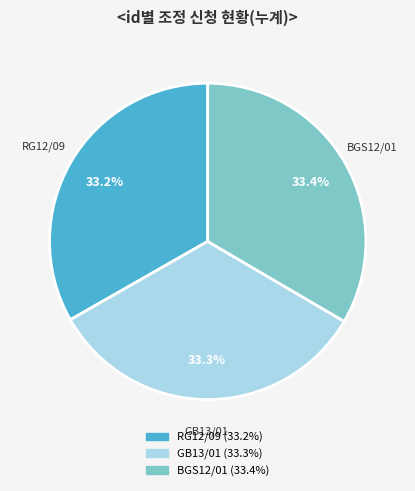

What is the ratio of the value at BGS12/01 to the value at GB13/01?

1.0